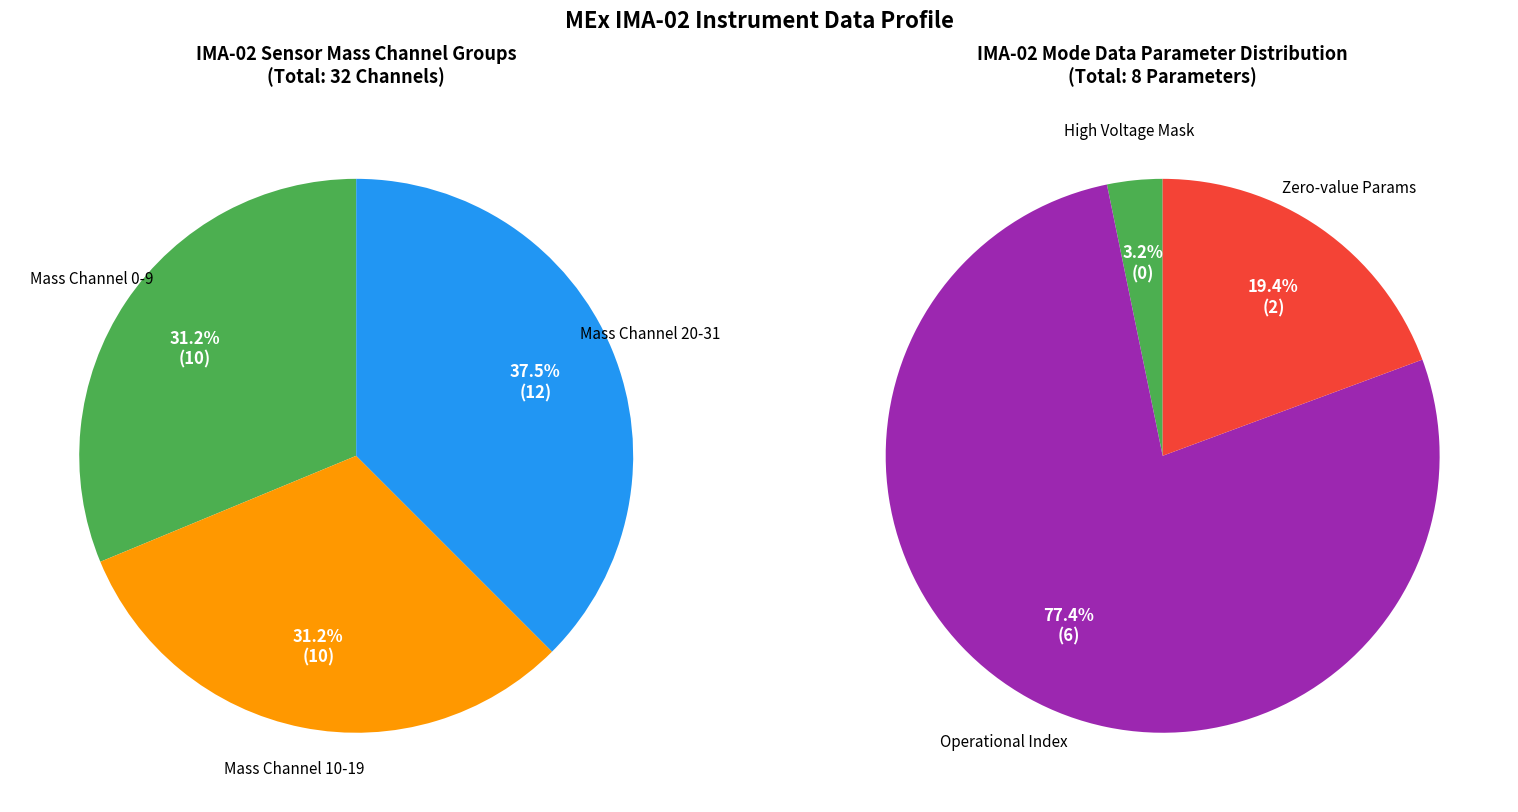

Which category has the smallest portion of the pie?

High Voltage Mask